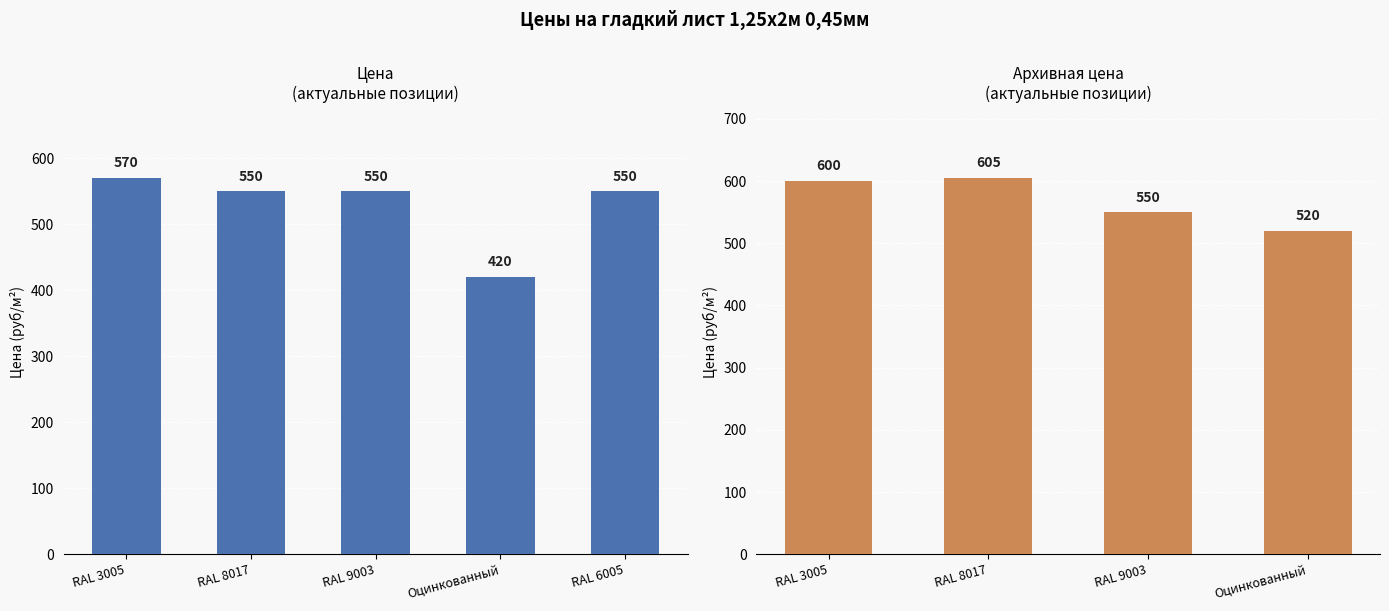

What is the smallest value displayed?

420